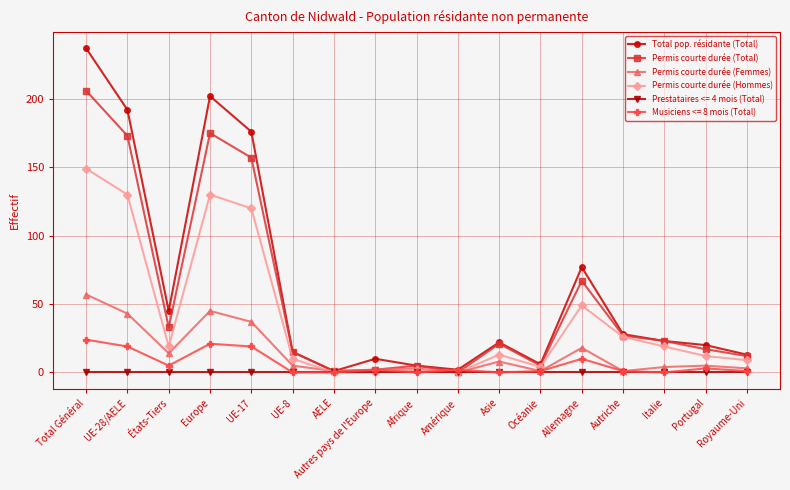

At how many categories does at least one series exceed 83?

4